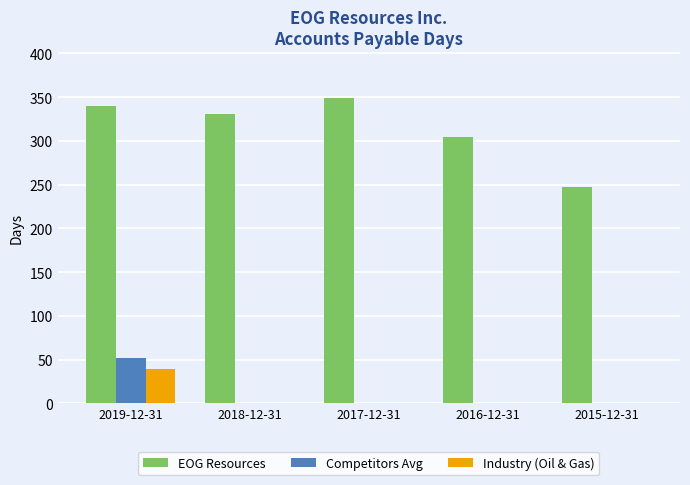

Is it true that Industry (Oil & Gas) equals 0.0 at 2017-12-31?

True